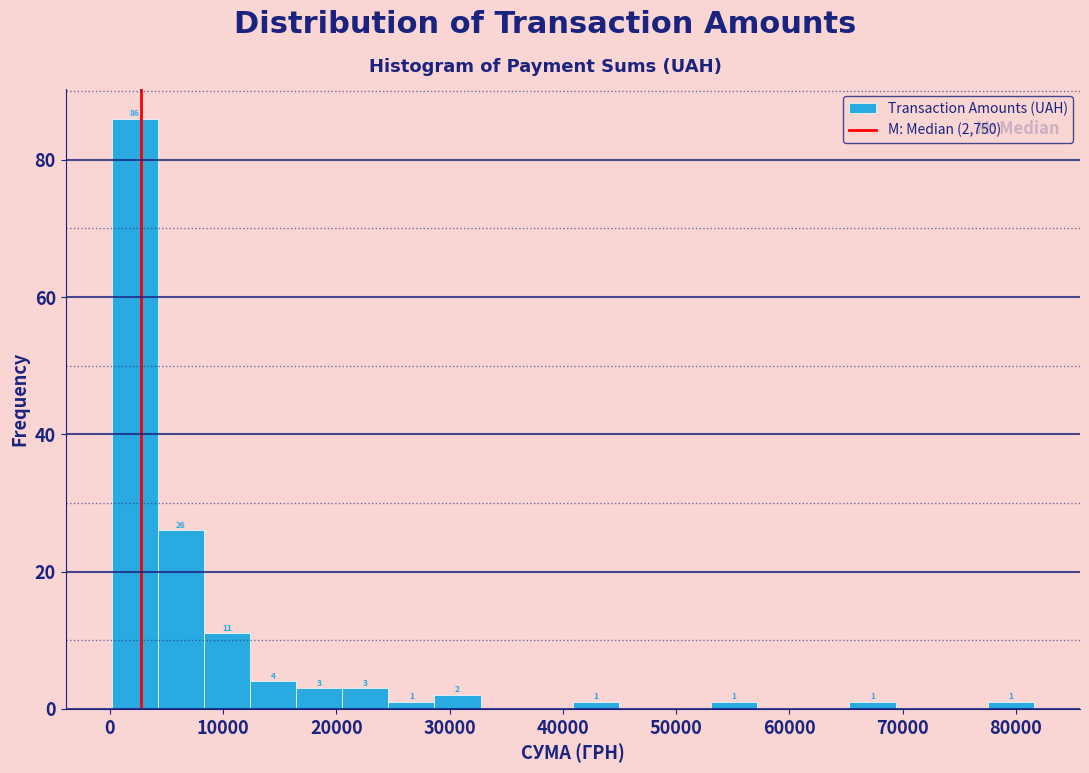

Over which range of the x-axis is the bar tallest?

0 to 4000